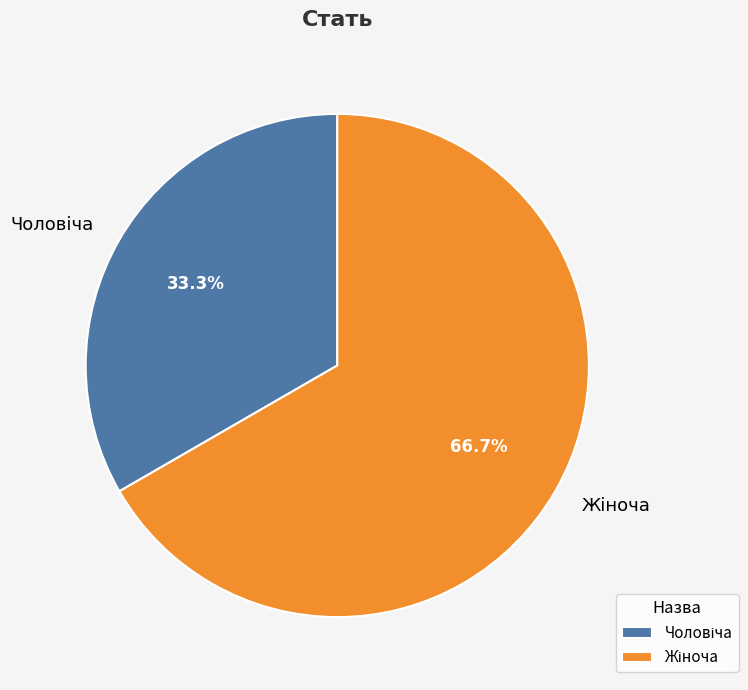

How many slices are in this pie chart?

2